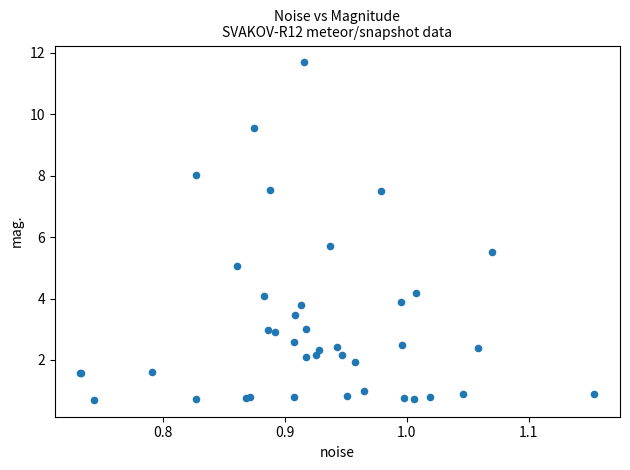

What Y value in the scatter plot is closest to 6?

5.7